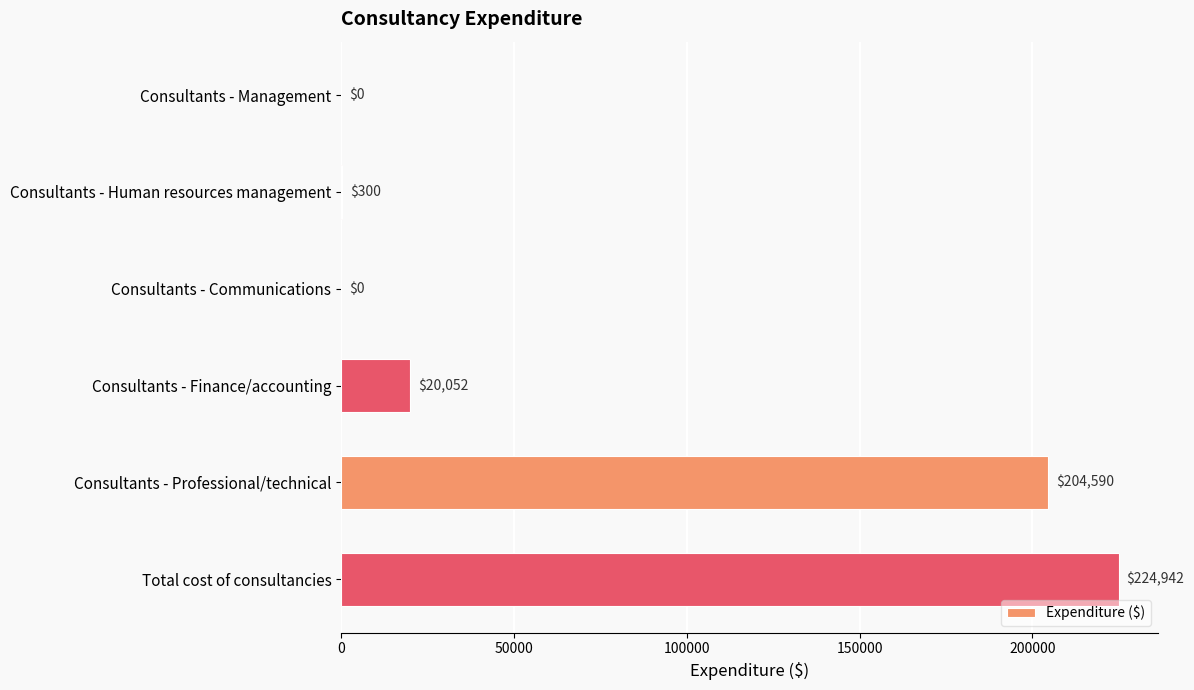

Which has a higher value, Total cost of consultancies or Consultants - Management?

Total cost of consultancies